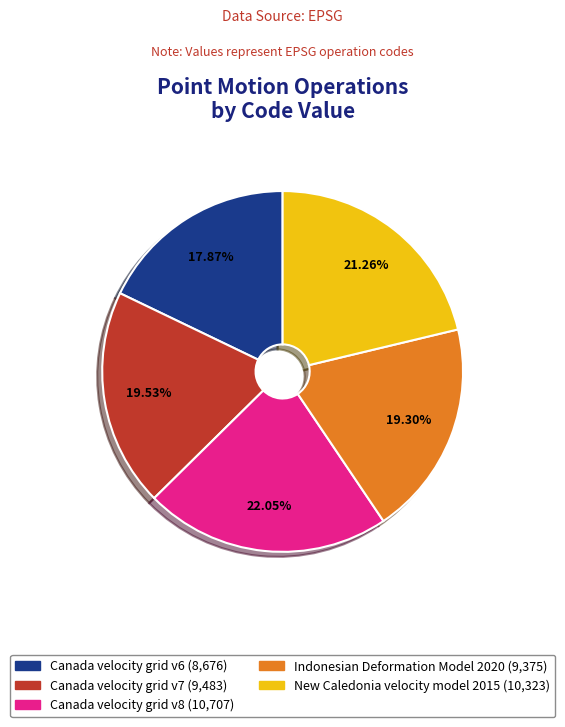

What is the ratio of the value at Indonesian Deformation Model 2020 to the value at Canada velocity grid v6?

1.1